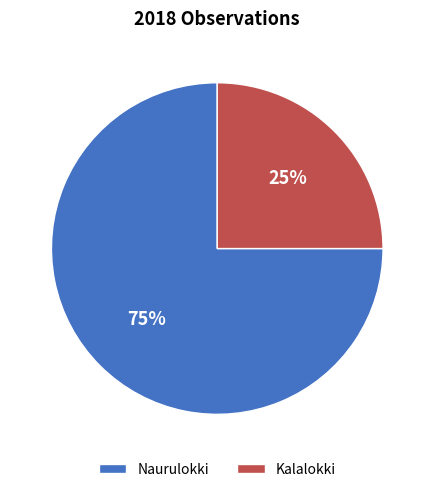

Count the number of slices in the pie.

2